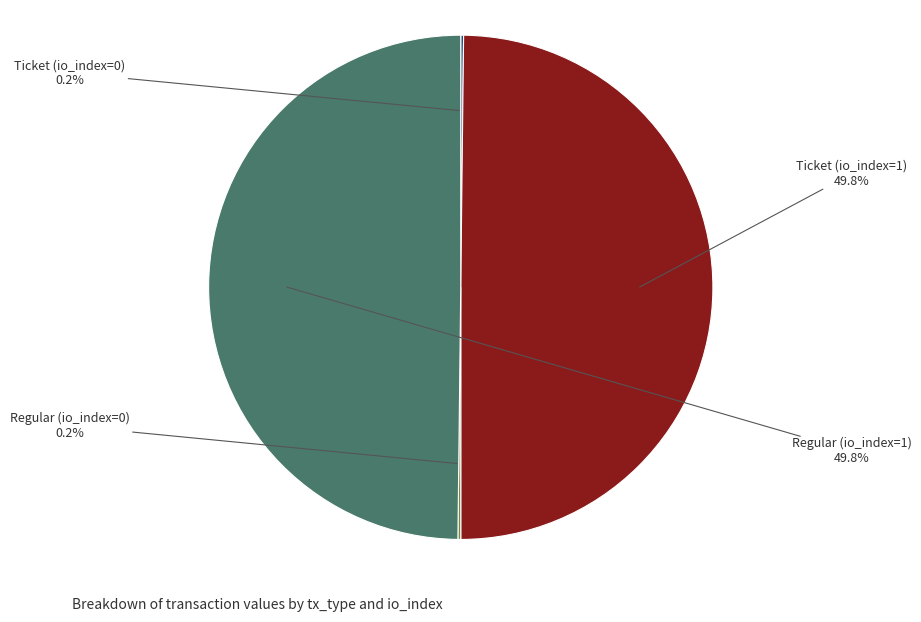

How much of the chart is everything except Regular (io_index=1)?

50.2%